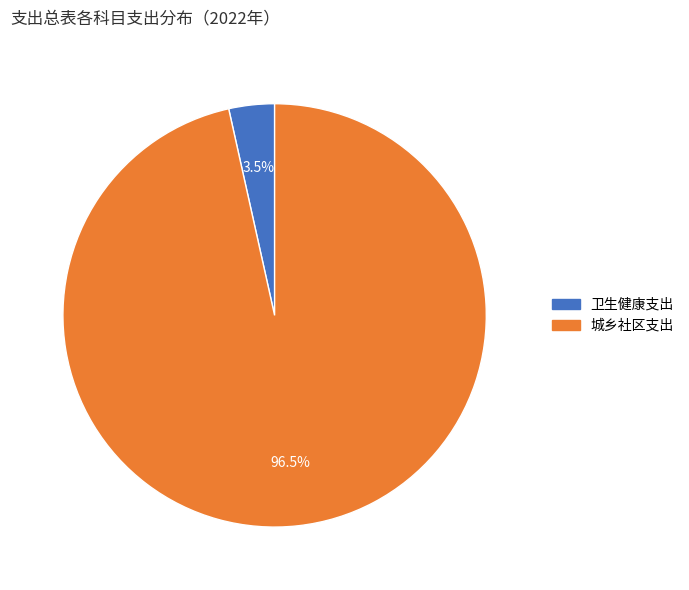

Between 卫生健康支出 and 城乡社区支出, which is larger?

城乡社区支出